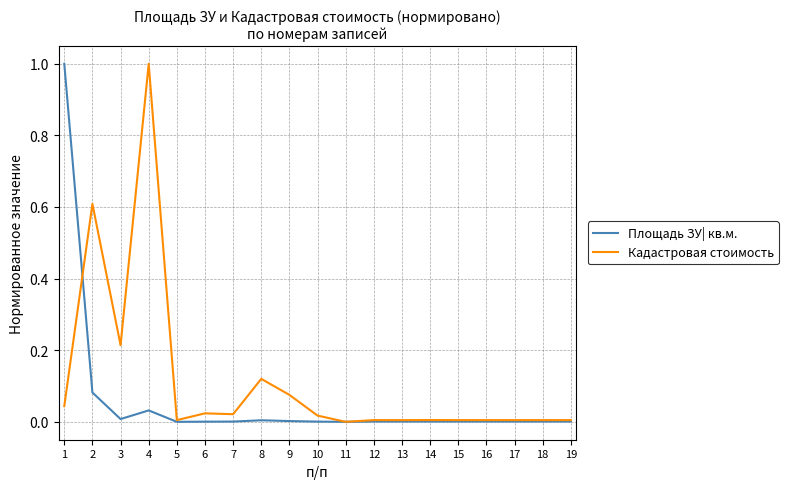

What is the spread (max minus min) of values at 2?

0.5